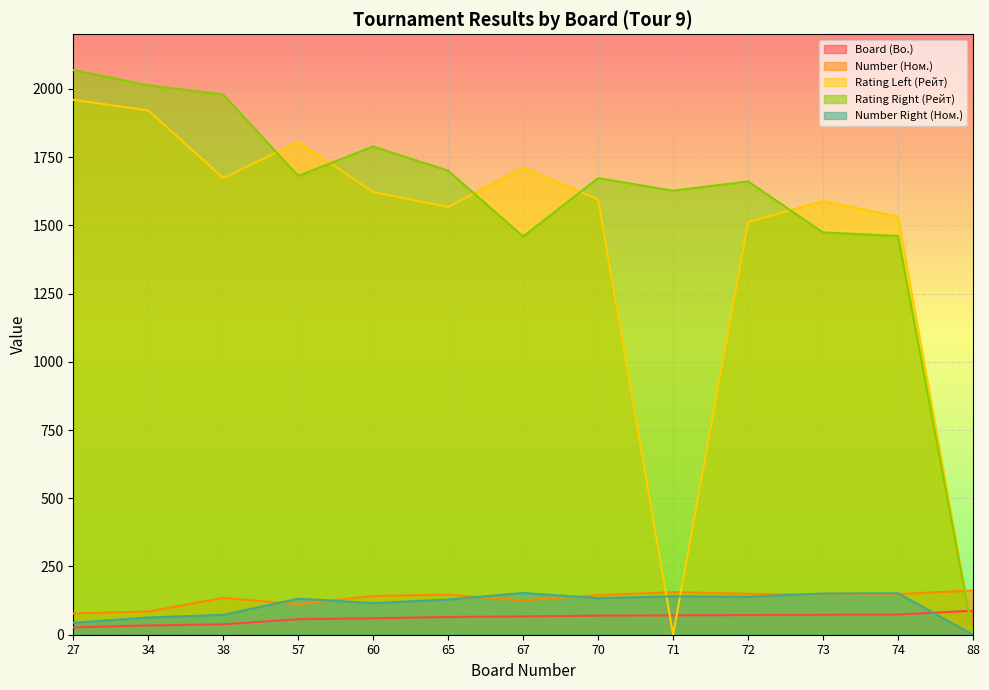

List the labels in order of Rating Left (Рейт) value, largest first.

27, 34, 57, 67, 38, 60, 70, 73, 65, 74, 72, 71, 88